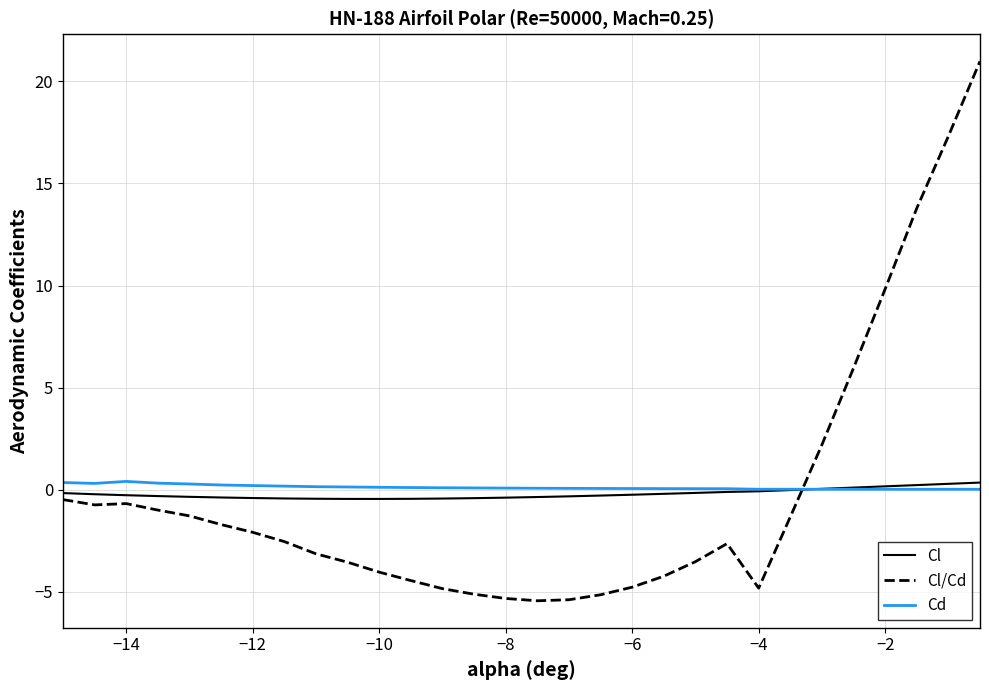

After their last crossing, which series has the higher values: Cl/Cd or Cd?

Cl/Cd